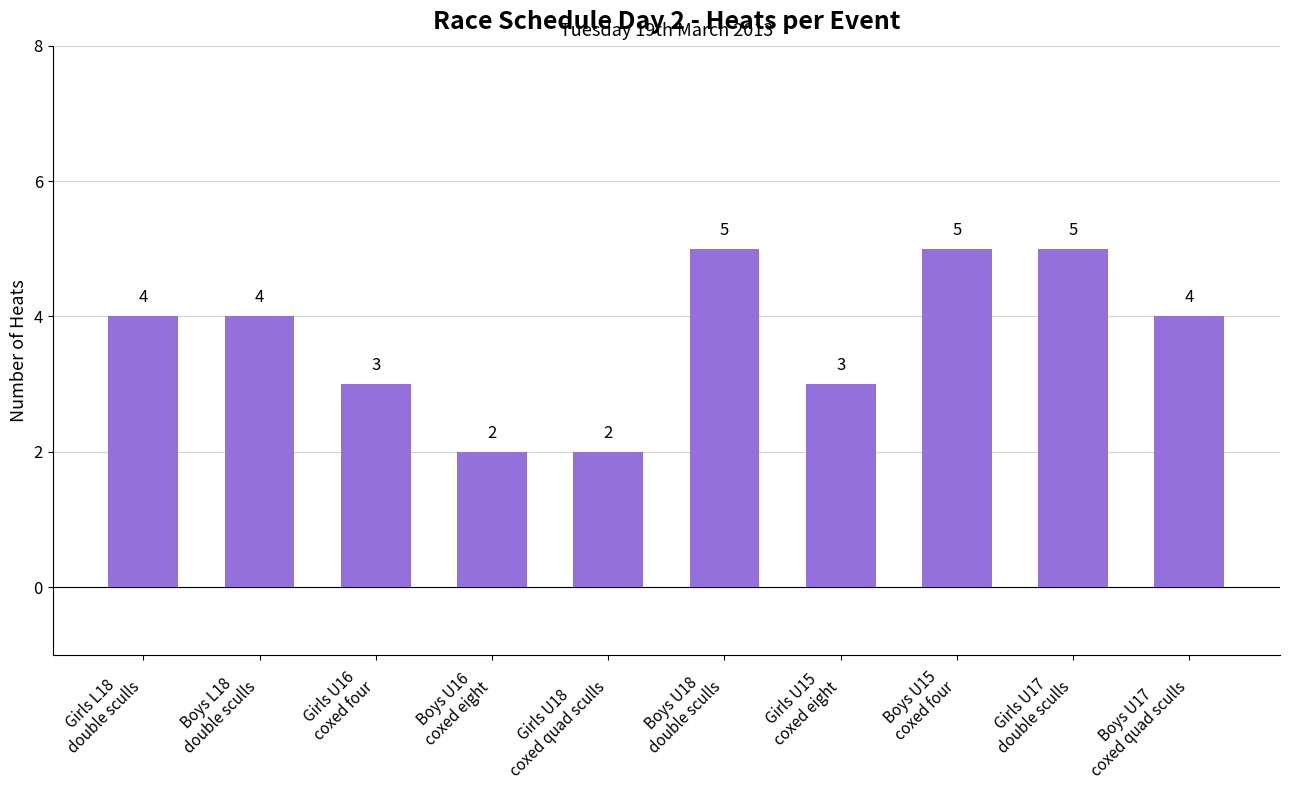

Is it true that the value at Boys U17
coxed quad sculls is 1?

False